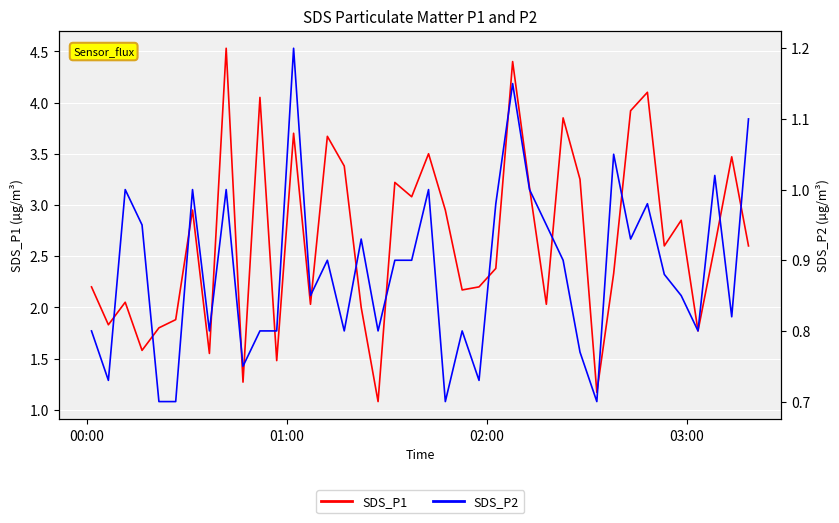

True or false: SDS_P1 and SDS_P2 cross at least once.

False